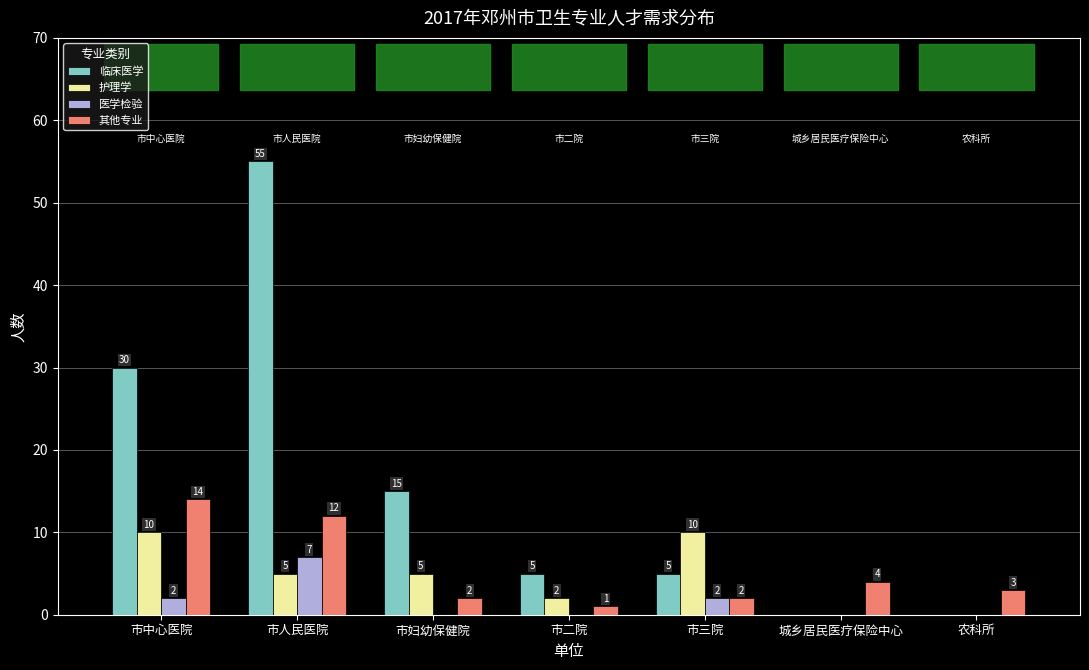

What is the total value across all series at 农科所?

3